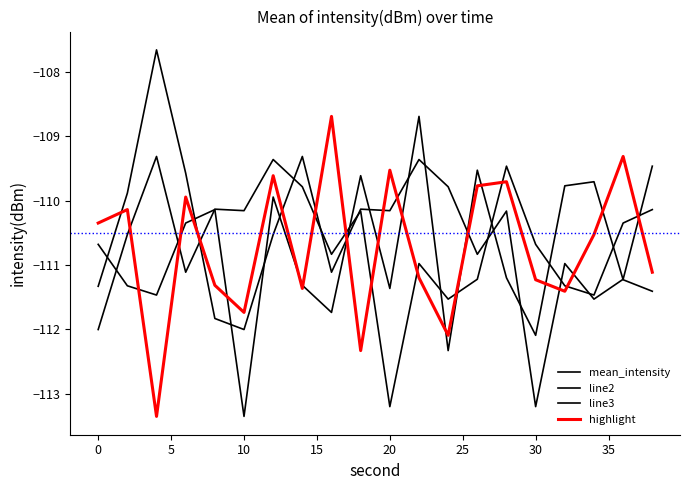

How many values in the line2 series exceed -111?

9